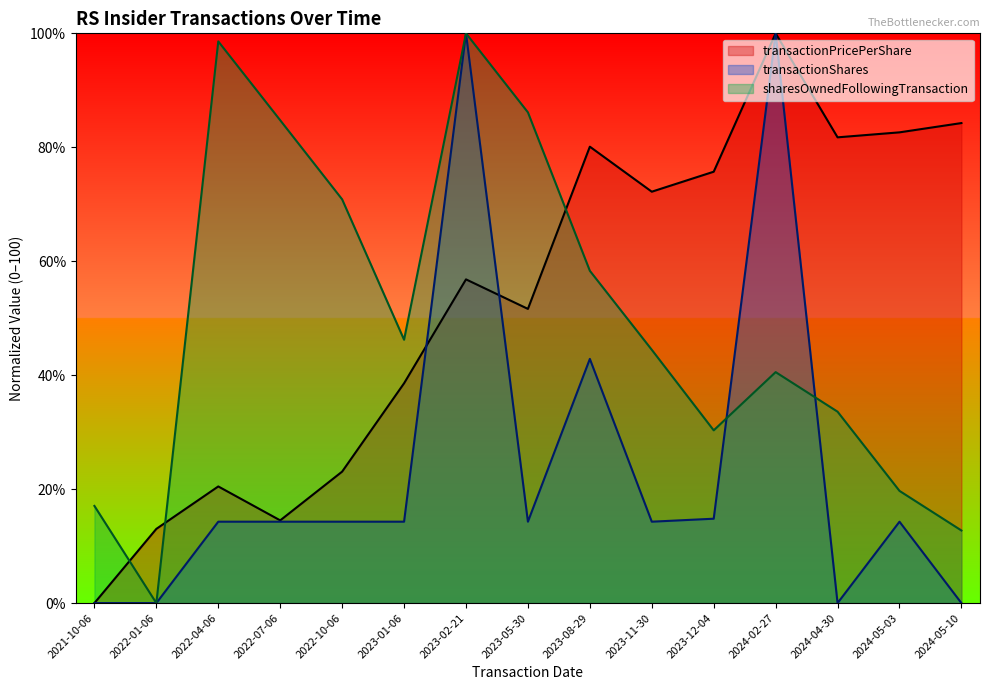

Which label corresponds to the smallest value in the chart?

2021-10-06